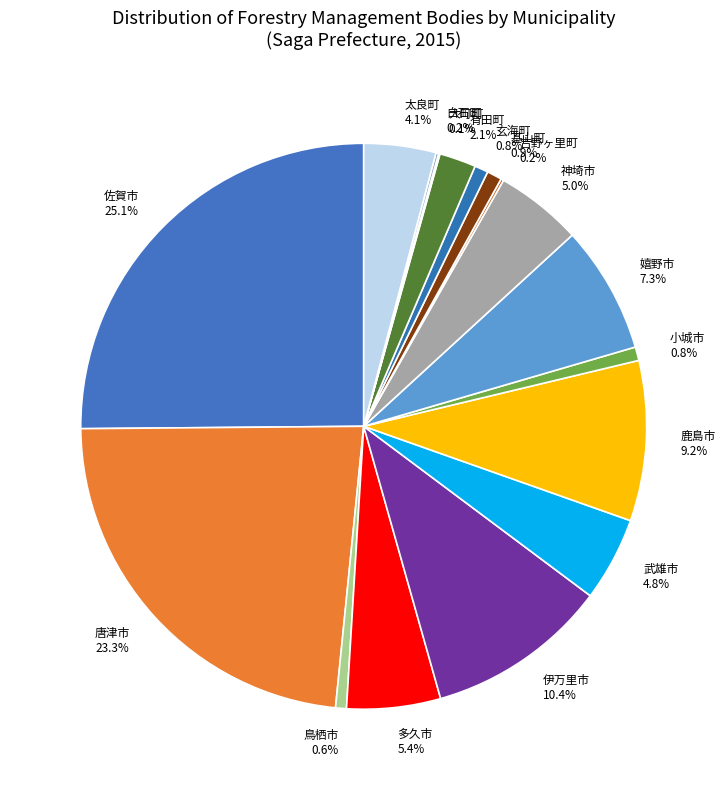

Which slice is the largest?

佐賀市